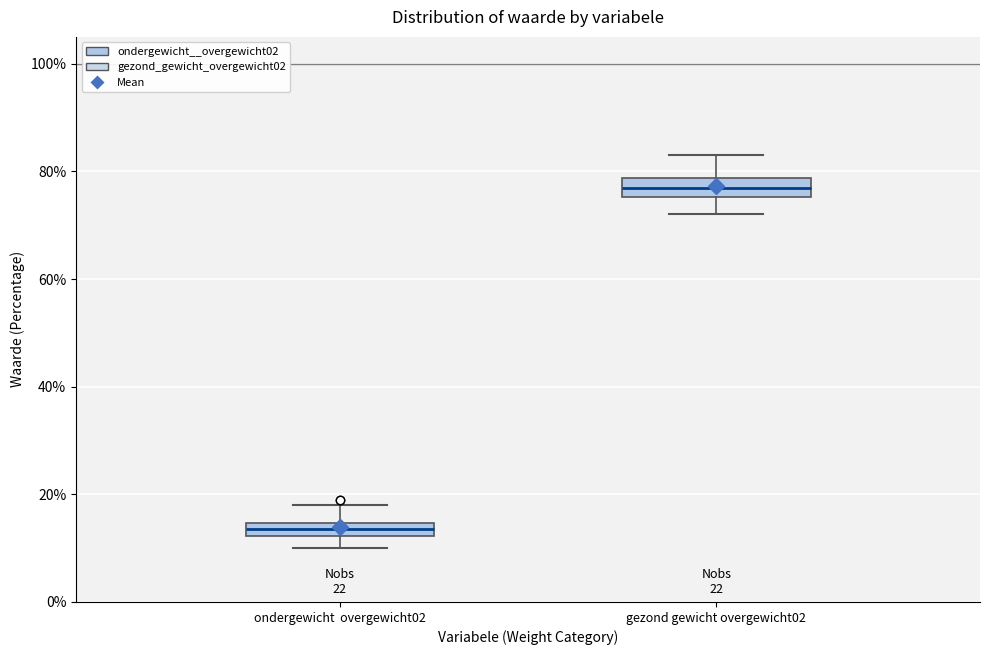

Which box's median line is the highest?

gezond gewicht overgewicht02